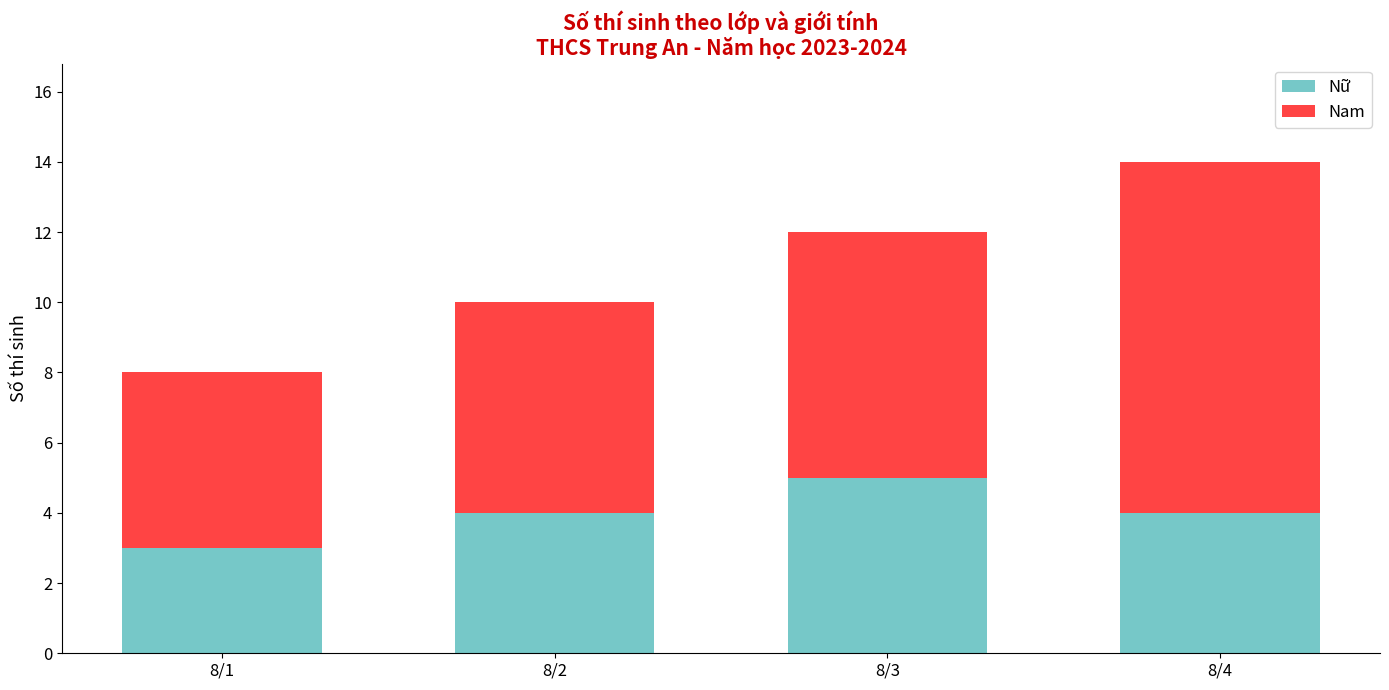

How many series are shown in this chart?

2